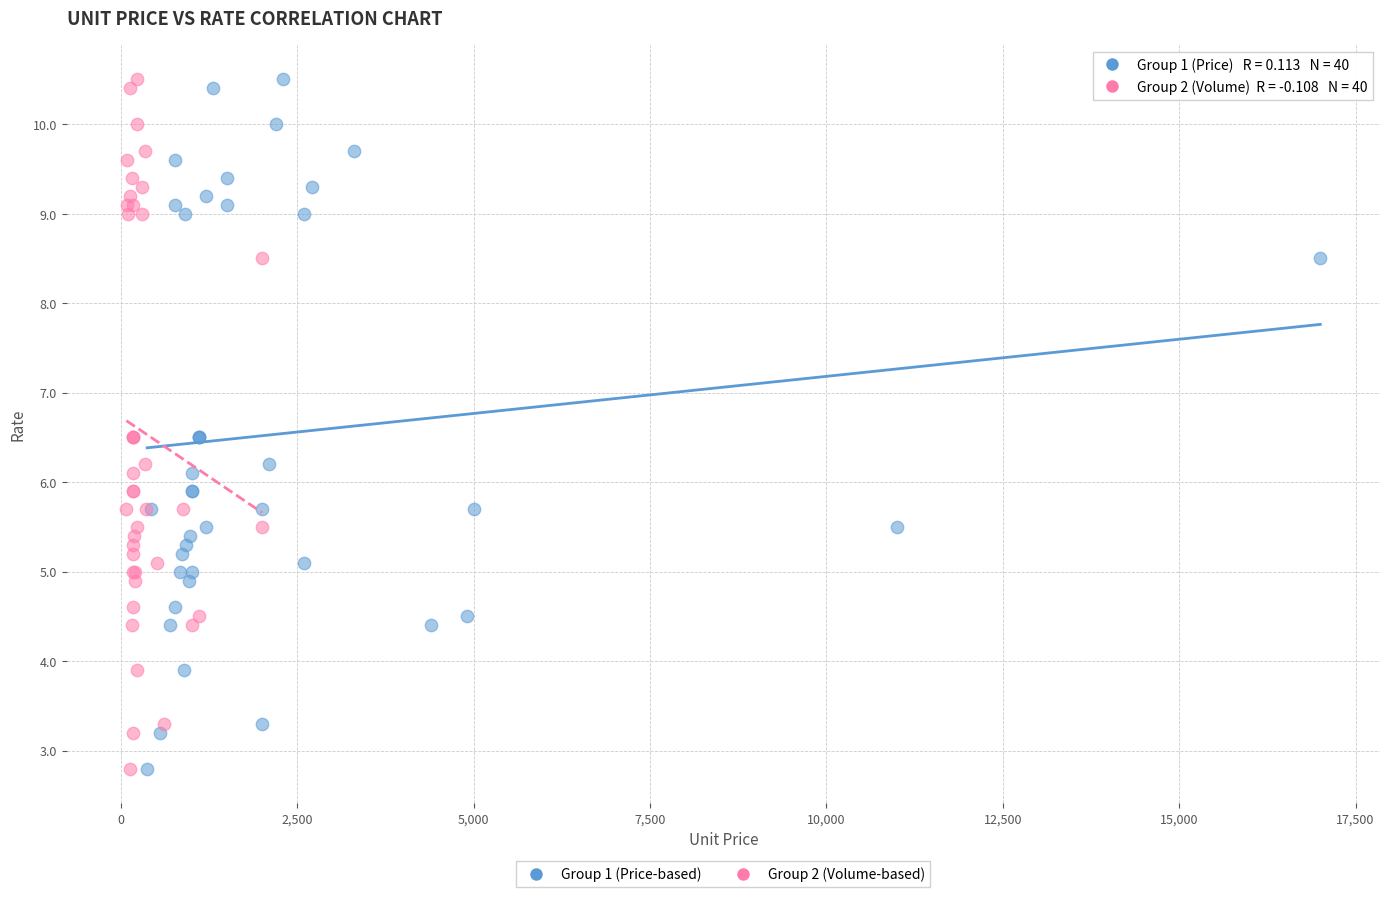

What are all the series names shown in the legend?

Group 1 (Price-based), Group 2 (Volume-based)